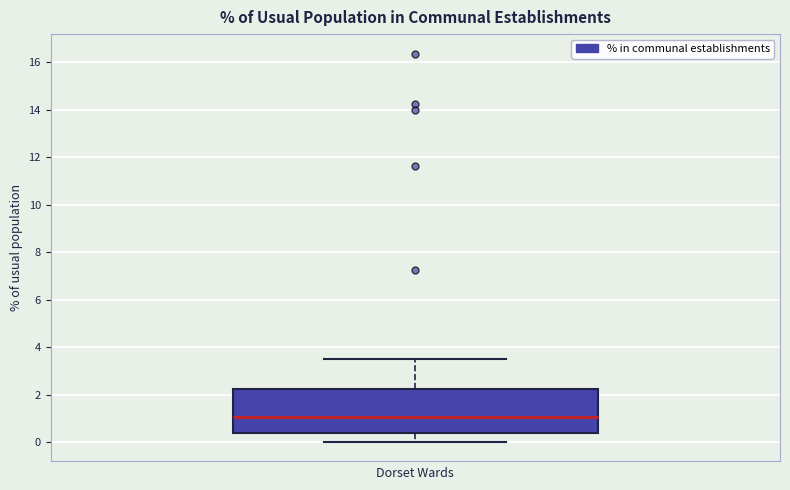

Transcribe this box plot: give where the median line is, the range the box spans, and where the two whiskers end, as read against the y-axis. The values are not printed on the chart, so give them approximately, as read against the axis.

median 1.0, box 0.4 to 2.2, whiskers 0.0 to 3.6